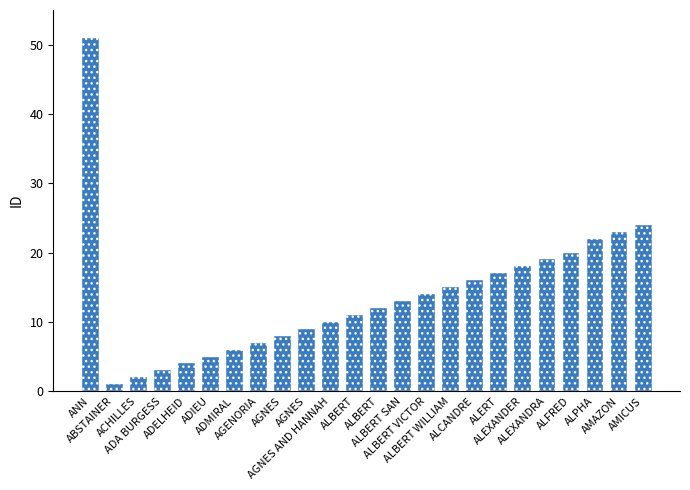

At which category does the chart reach its minimum across all series?

ABSTAINER